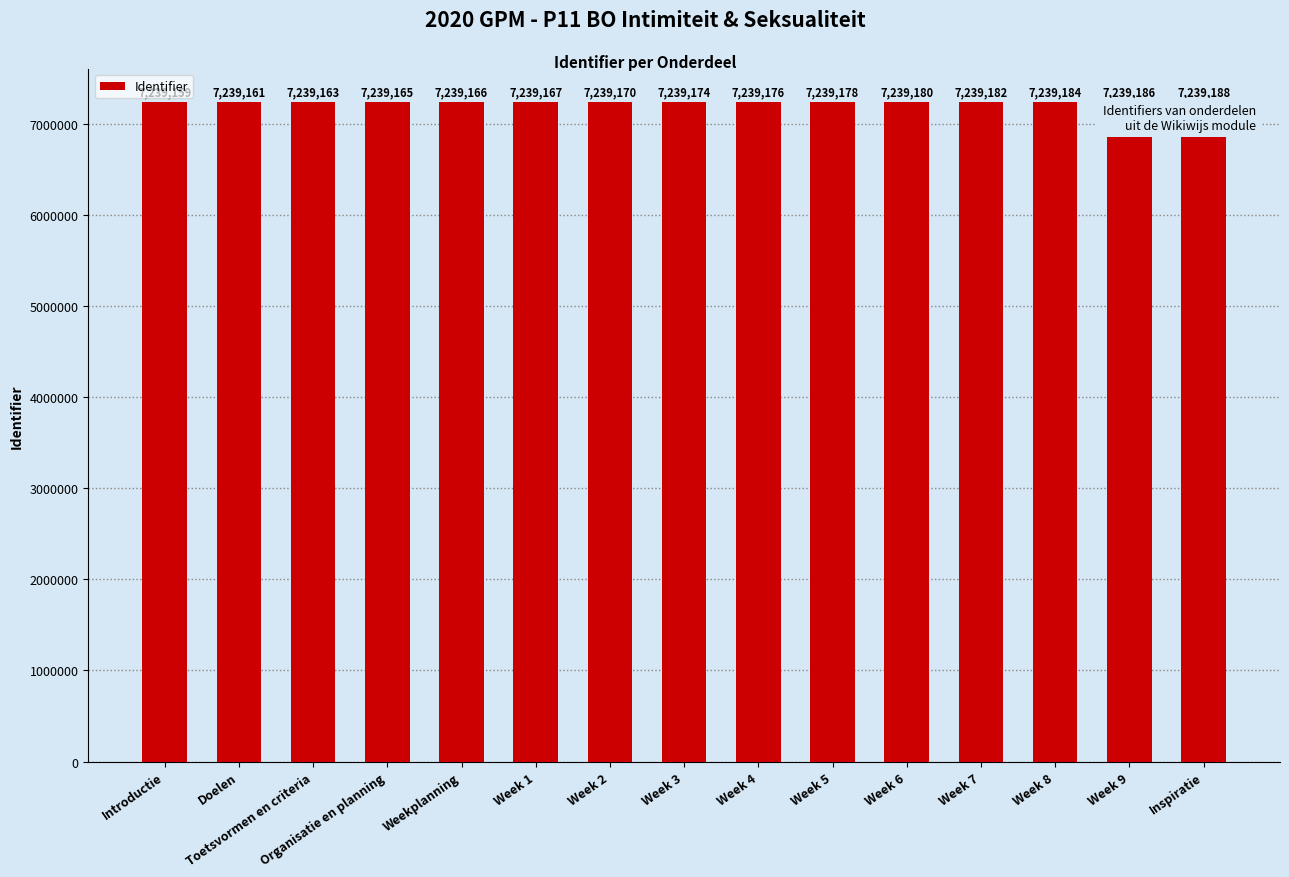

What is the ratio of the value at Week 8 to the value at Inspiratie?

1.0